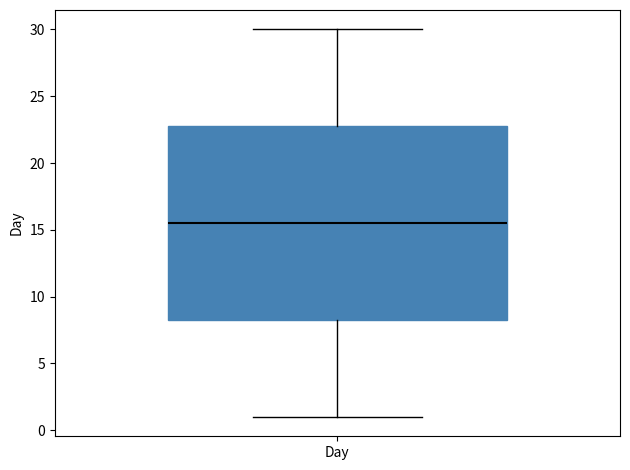

Transcribe this box plot: give where the median line is, the range the box spans, and where the two whiskers end, as read against the y-axis. The values are not printed on the chart, so give them approximately, as read against the axis.

median 15.5, box 8.5 to 23.0, whiskers 1.0 to 30.0